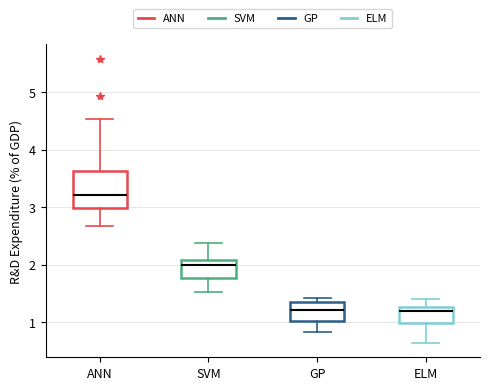

Reading left to right, transcribe this box plot: for each box, give where its median line is, the range the box spans, and where its two whiskers end, as read against the y-axis. The values are not printed on the chart, so give them approximately, as read against the axis.

ANN: median 3.2, box 3.0 to 3.6, whiskers 2.7 to 4.5
SVM: median 2.0, box 1.8 to 2.1, whiskers 1.5 to 2.4
GP: median 1.2, box 1.0 to 1.4, whiskers 0.8 to 1.4 (just above the box's upper edge)
ELM: median 1.2, box 1.0 to 1.3, whiskers 0.6 to 1.4